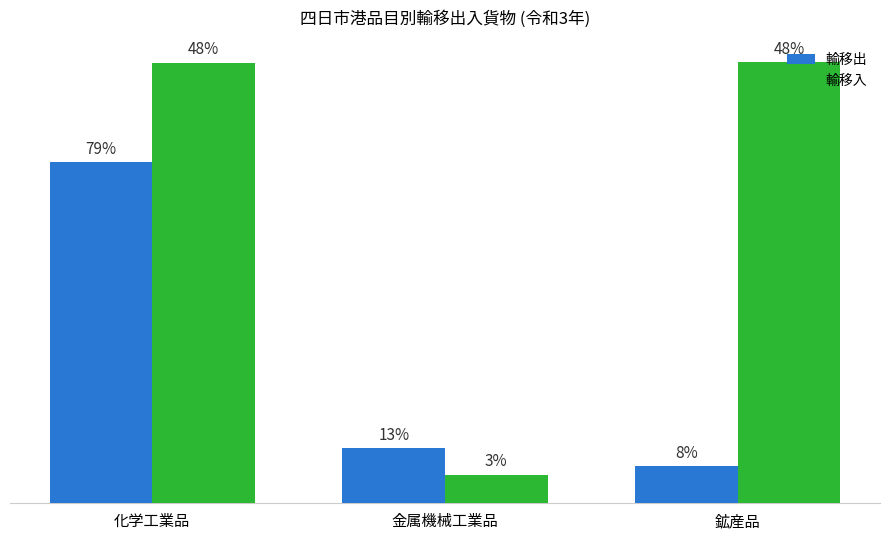

At which category does the chart reach its minimum across all series?

金属機械工業品